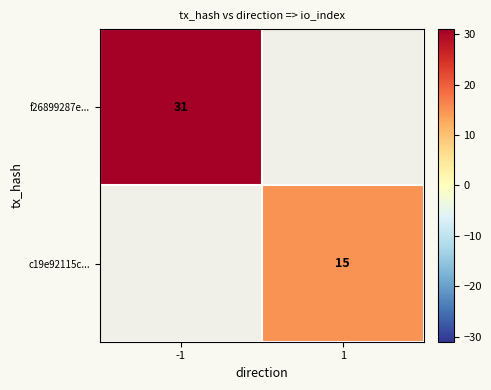

The f26899287e... series shows 31 at -1. True or false?

True